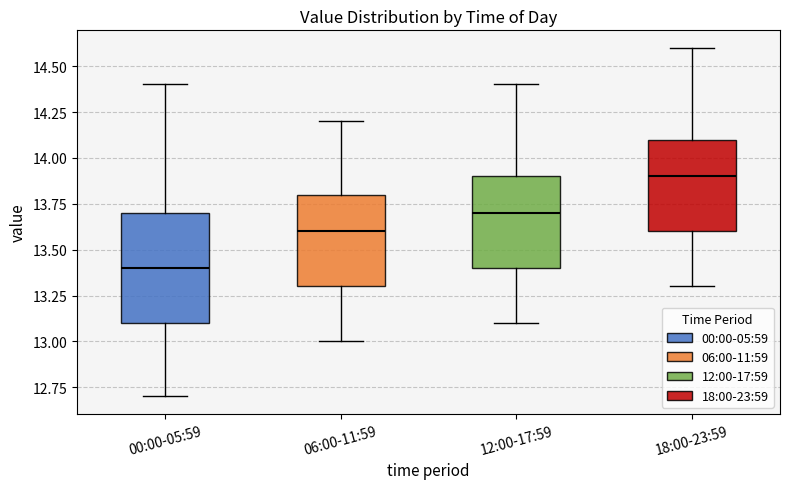

Reading left to right, read every box against the y-axis: the position of its median line, the range the box covers, and the ends of its whiskers. The values are not printed on the chart, so give them approximately, as read against the axis.

00:00-05:59: median 13.4, box 13.1 to 13.7, whiskers 12.7 to 14.4
06:00-11:59: median 13.6, box 13.3 to 13.8, whiskers 13.0 to 14.2
12:00-17:59: median 13.7, box 13.4 to 13.9, whiskers 13.1 to 14.4
18:00-23:59: median 13.9, box 13.6 to 14.1, whiskers 13.3 to 14.6